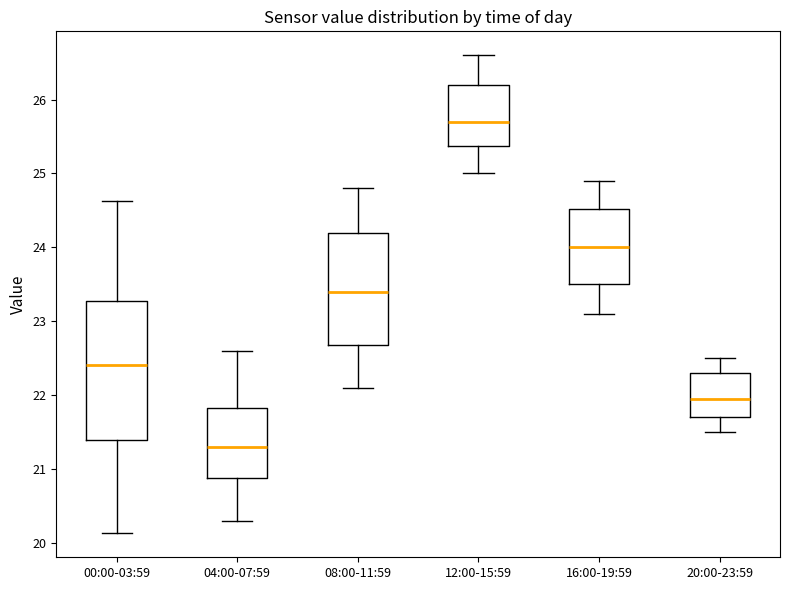

Reading left to right, read every box against the y-axis: the position of its median line, the range the box covers, and the ends of its whiskers. The values are not printed on the chart, so give them approximately, as read against the axis.

00:00-03:59: median 22.4, box 21.4 to 23.3, whiskers 20.1 to 24.6
04:00-07:59: median 21.3, box 20.9 to 21.8, whiskers 20.3 to 22.6
08:00-11:59: median 23.4, box 22.7 to 24.2, whiskers 22.1 to 24.8
12:00-15:59: median 25.7, box 25.4 to 26.2, whiskers 25.0 to 26.6
16:00-19:59: median 24.0, box 23.5 to 24.5, whiskers 23.1 to 24.9
20:00-23:59: median 22.0, box 21.7 to 22.3, whiskers 21.5 to 22.5